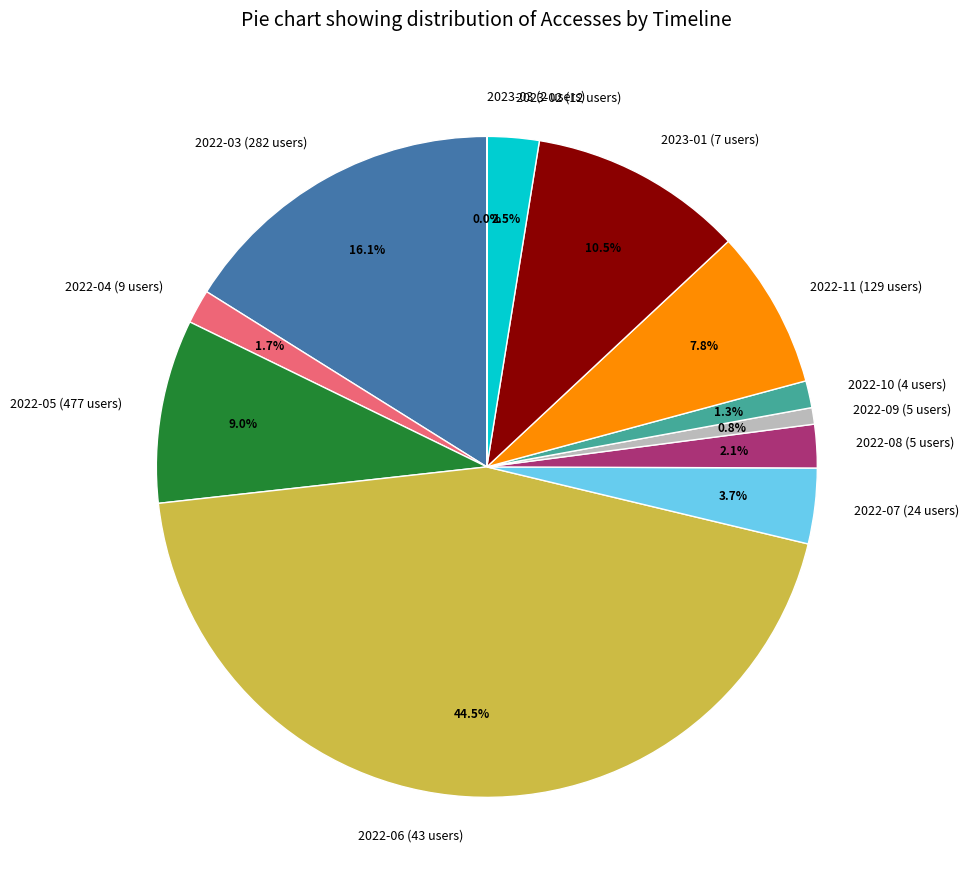

Is it true that 2022-05 (477 users) is 9% of the pie?

True